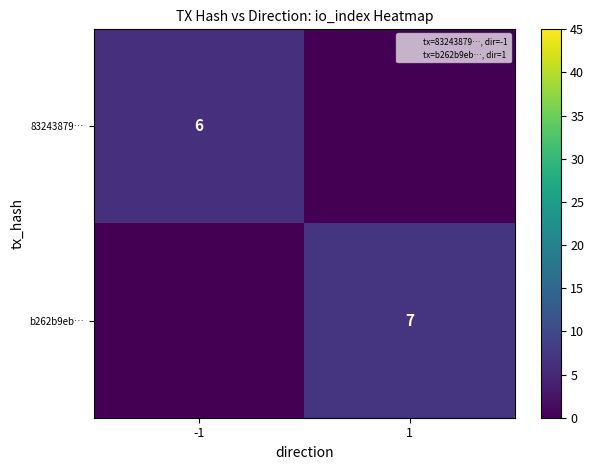

The value of 83243879… at -1 is 8. True or false?

False